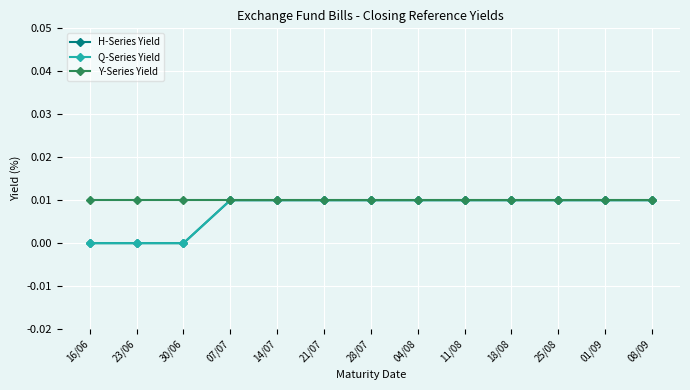

Reading right to left, what are all the values shown in this chart?

H-Series Yield: 08/09=0.0	01/09=0.0	25/08=0.0	18/08=0.0	11/08=0.0	04/08=0.0	28/07=0.0	21/07=0.0	14/07=0.0	07/07=0.0	30/06=0.0	23/06=0.0	16/06=0.0
Q-Series Yield: 08/09=0.0	01/09=0.0	25/08=0.0	18/08=0.0	11/08=0.0	04/08=0.0	28/07=0.0	21/07=0.0	14/07=0.0	07/07=0.0	30/06=0.0	23/06=0.0	16/06=0.0
Y-Series Yield: 08/09=0.0	01/09=0.0	25/08=0.0	18/08=0.0	11/08=0.0	04/08=0.0	28/07=0.0	21/07=0.0	14/07=0.0	07/07=0.0	30/06=0.0	23/06=0.0	16/06=0.0